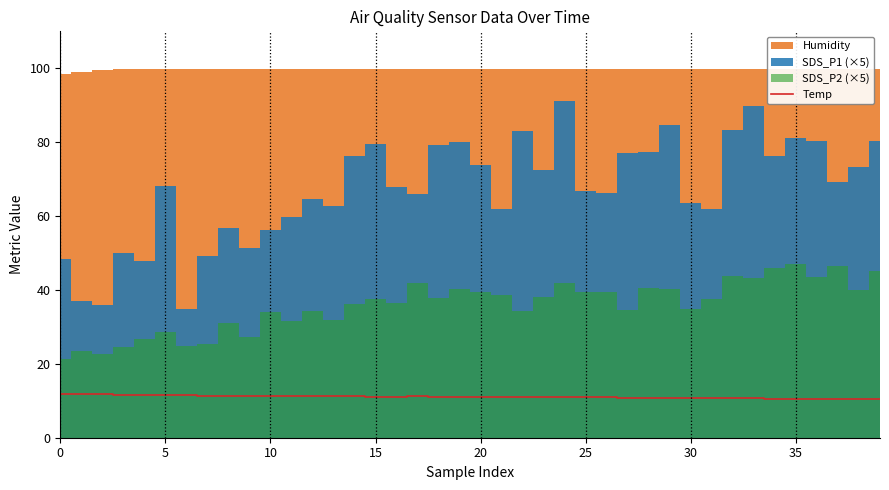

What is the minimum value for Temp?

10.5